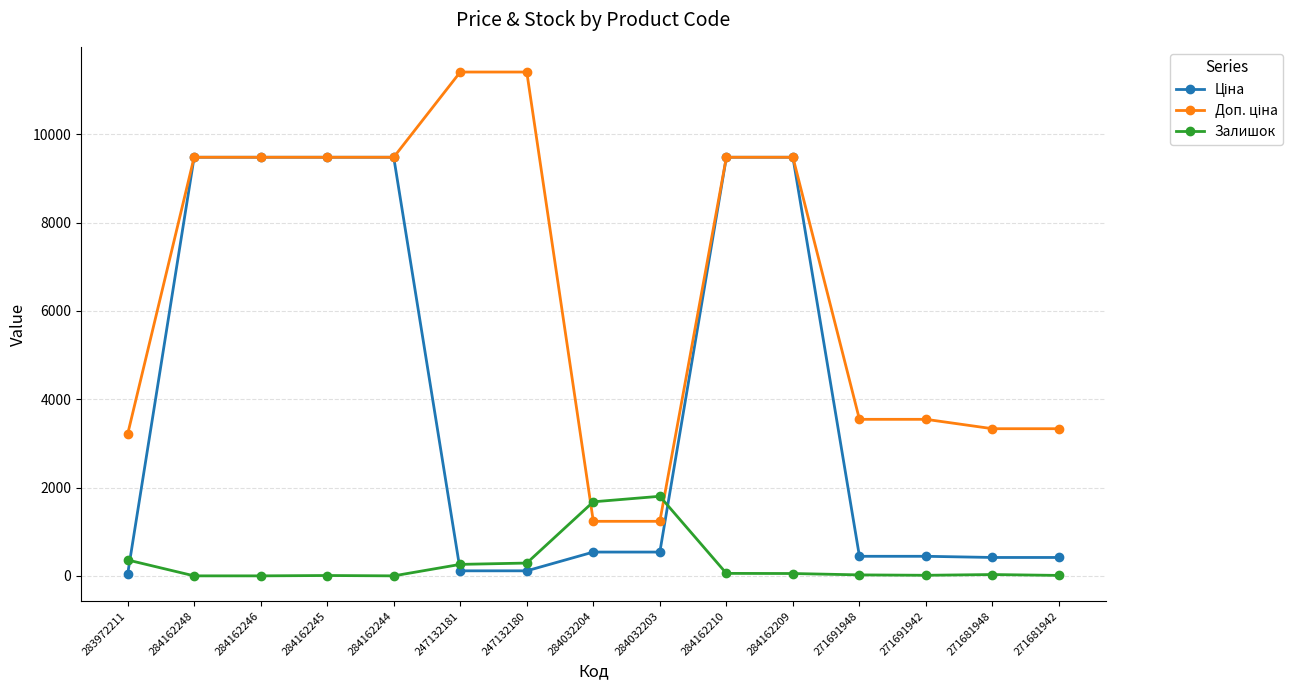

What is the average value of the Залишок series?

305.4